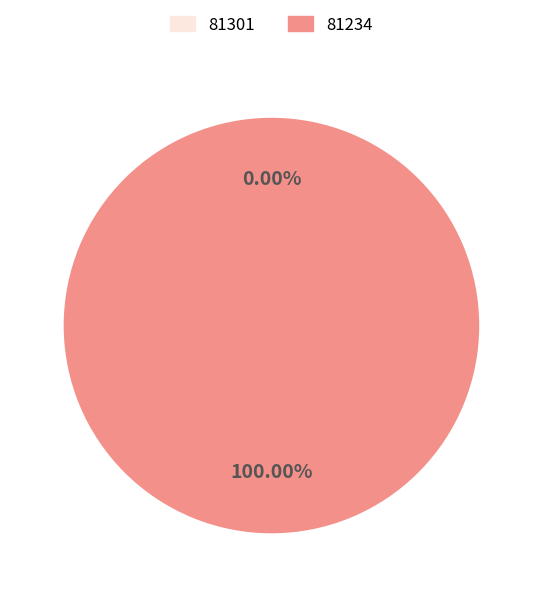

To the nearest percent, what percentage of the pie is 81234?

100%